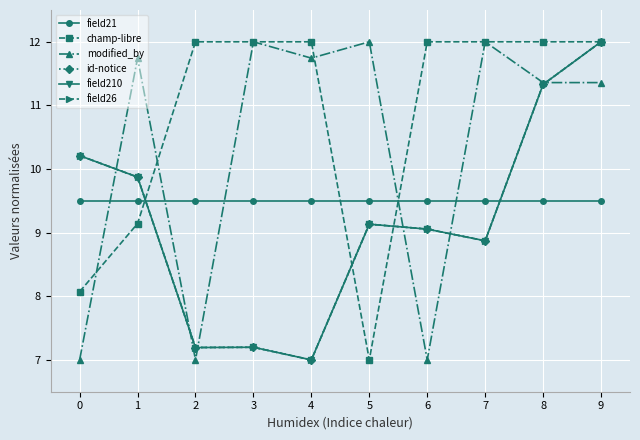

True or false: field210 and id-notice cross at least once.

False